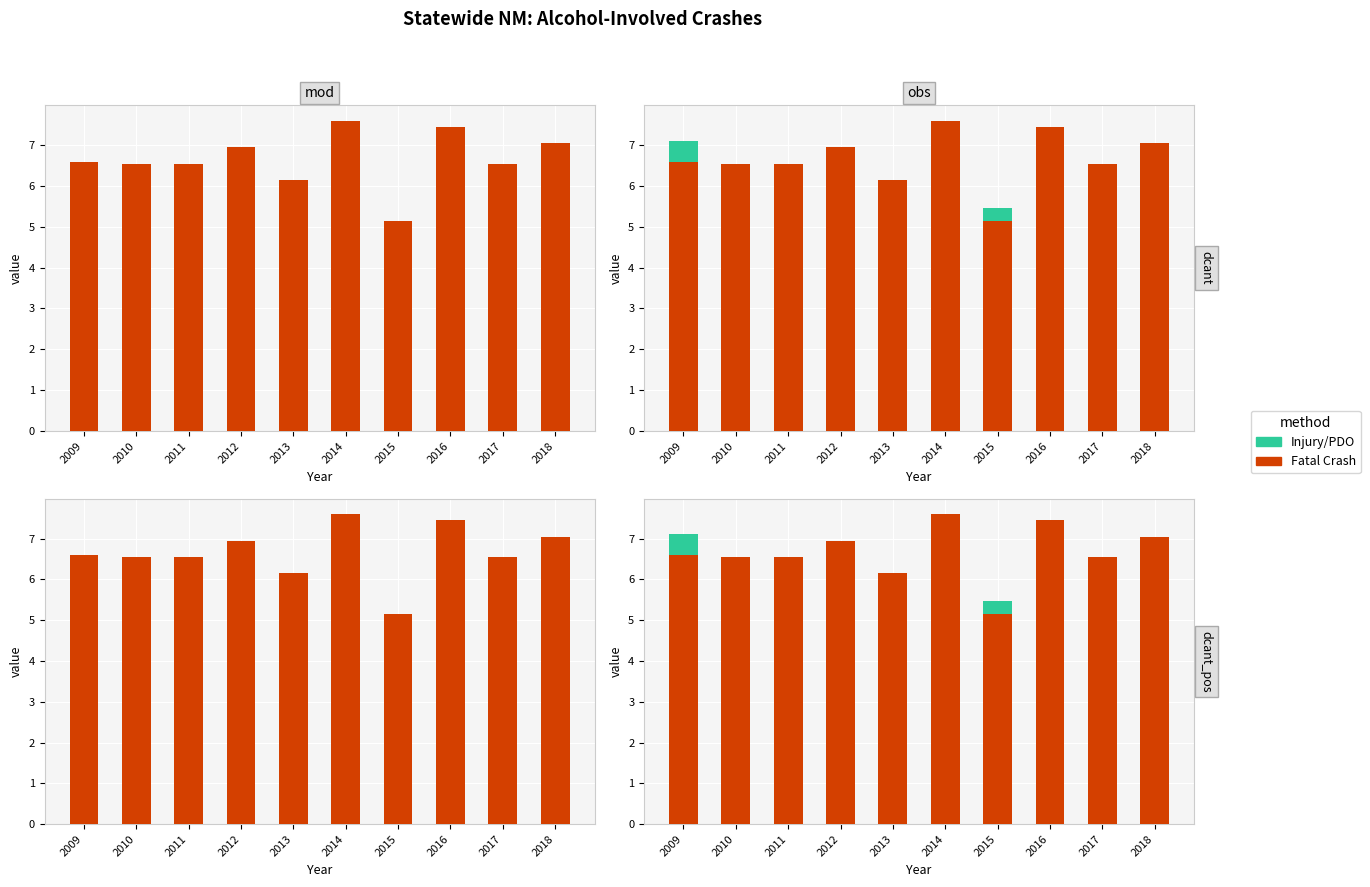

Is it true that Fatal Crash equals 2.7 at 2009?

False